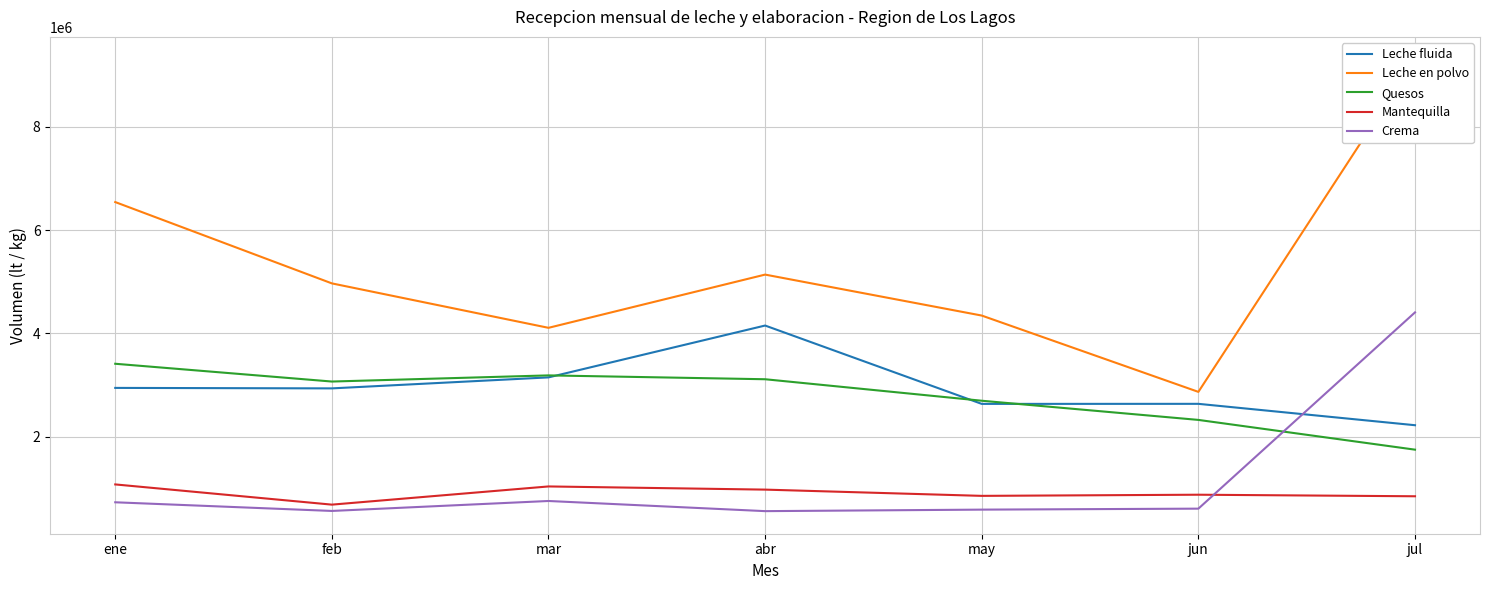

What is the sum of all Quesos values?

19548430